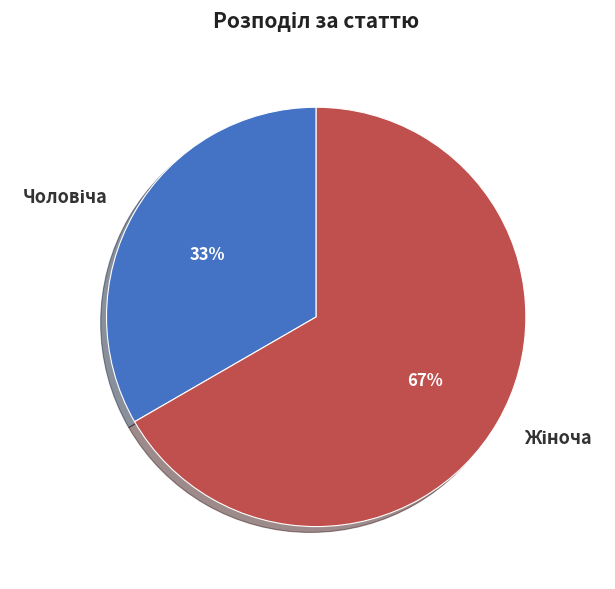

To the nearest percent, what is the average slice percentage?

50%